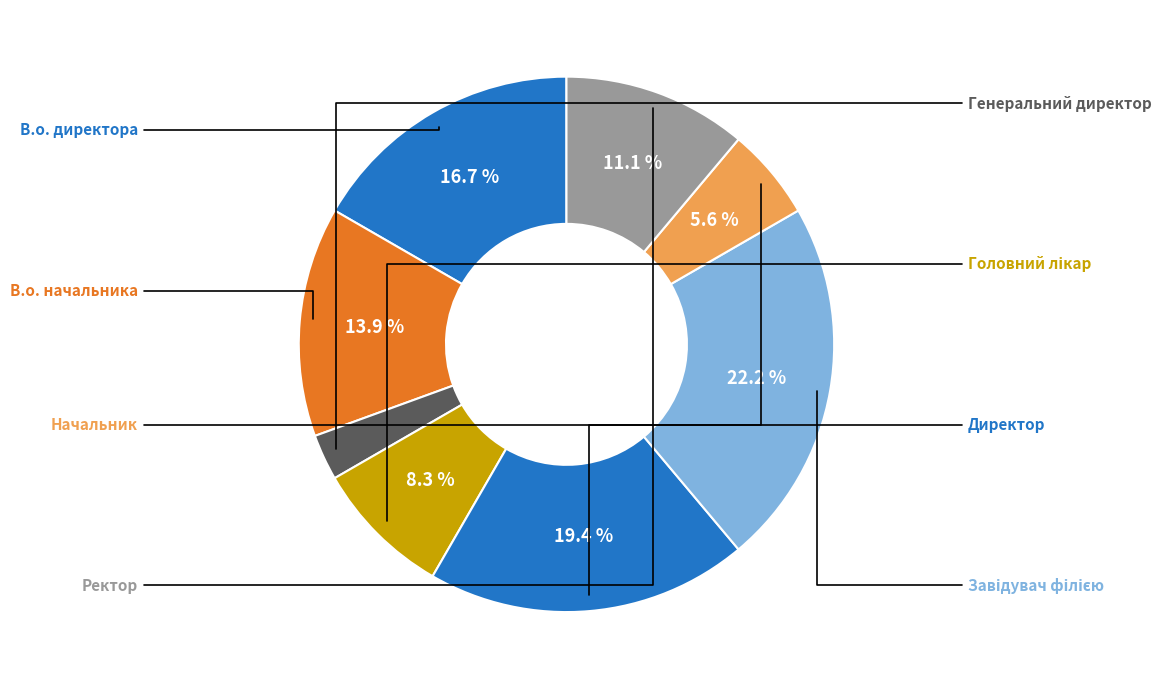

Which slice is the smallest?

Генеральний директор